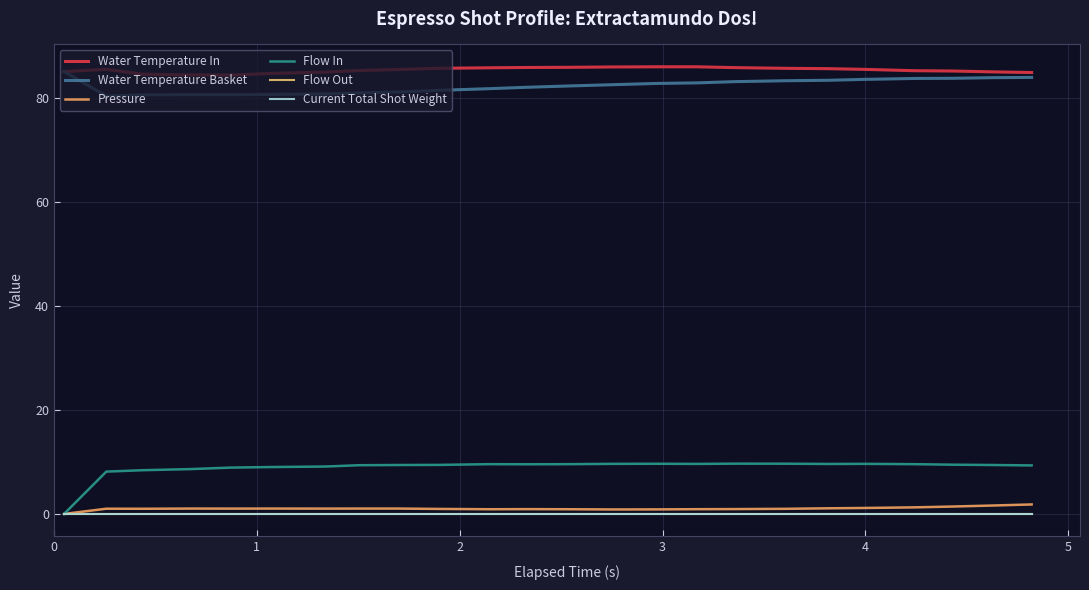

Rank the series by their maximum value, from lowest to highest.

Flow Out, Current Total Shot Weight, Pressure, Flow In, Water Temperature Basket, Water Temperature In